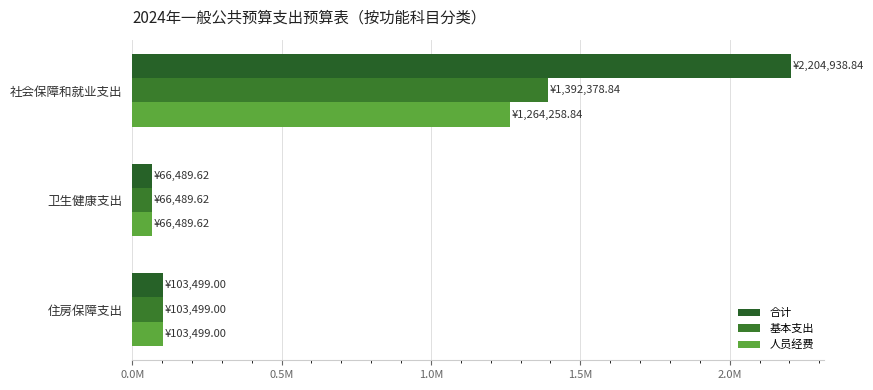

List the labels in order of 人员经费 value, smallest first.

卫生健康支出, 住房保障支出, 社会保障和就业支出